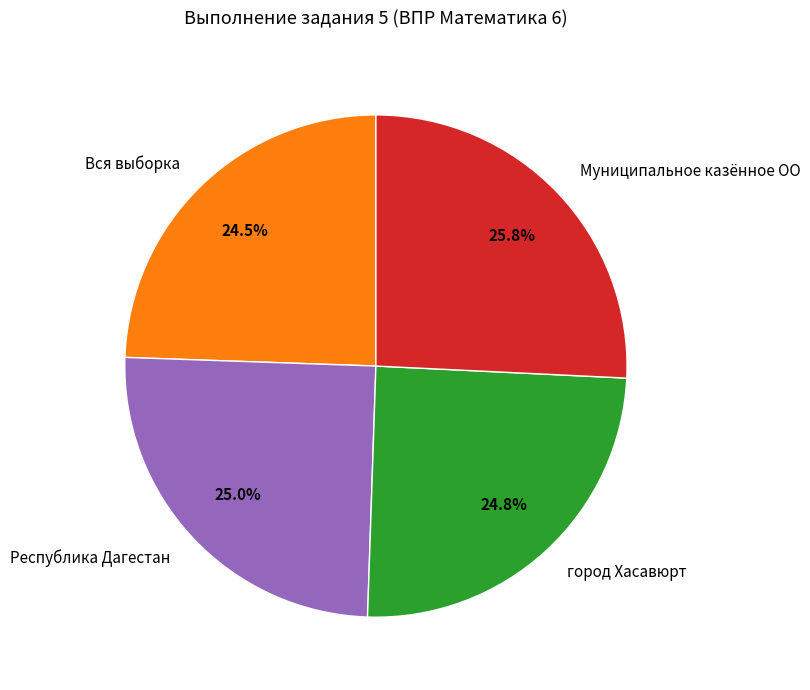

What portion of the pie excludes Муниципальное казённое ОО?

74.2%